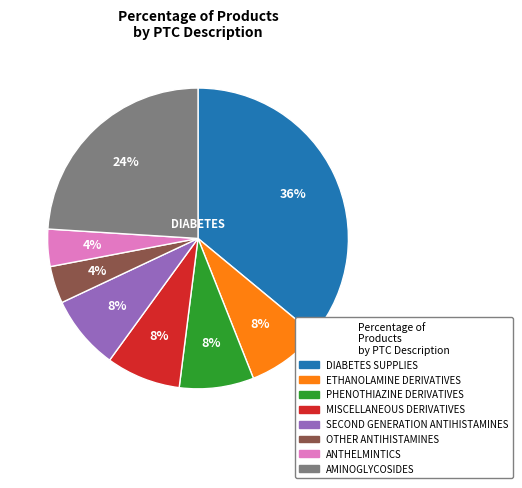

Count the number of slices in the pie.

8